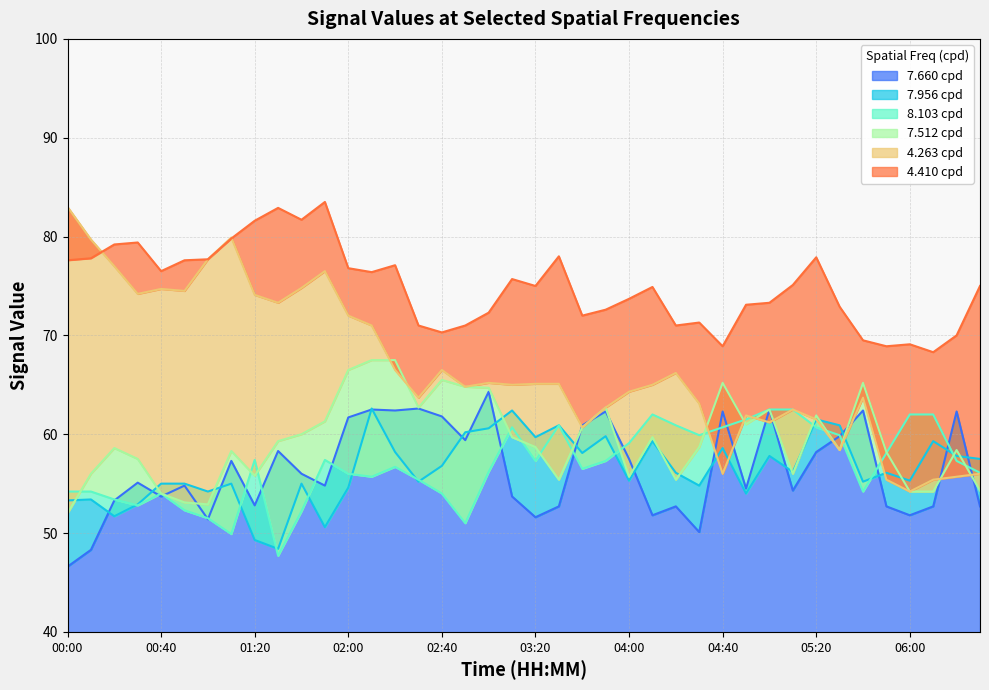

Is the value of 7.512 at 04:00 greater than the value of 4.410 at 11?

No